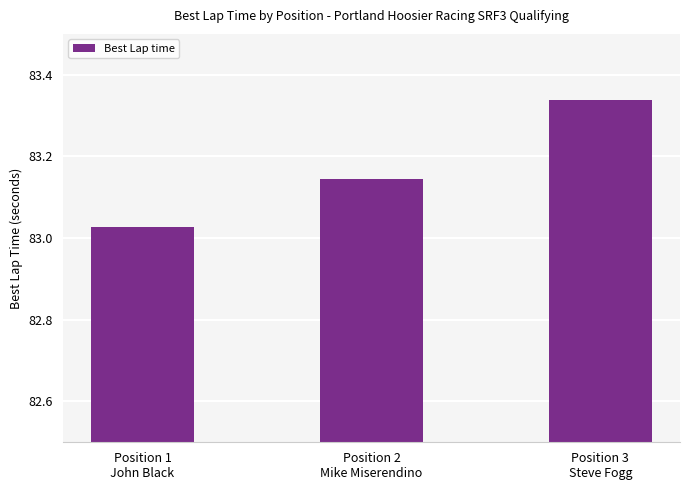

What is the label of the 1st bar from the left?

Position 1
John Black